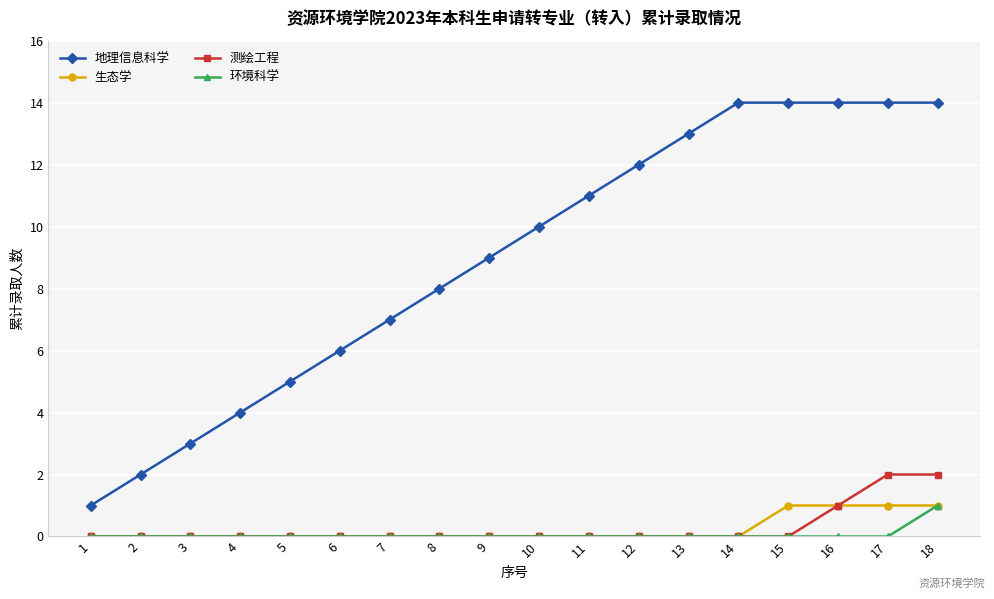

Which series has the largest total across all categories?

地理信息科学